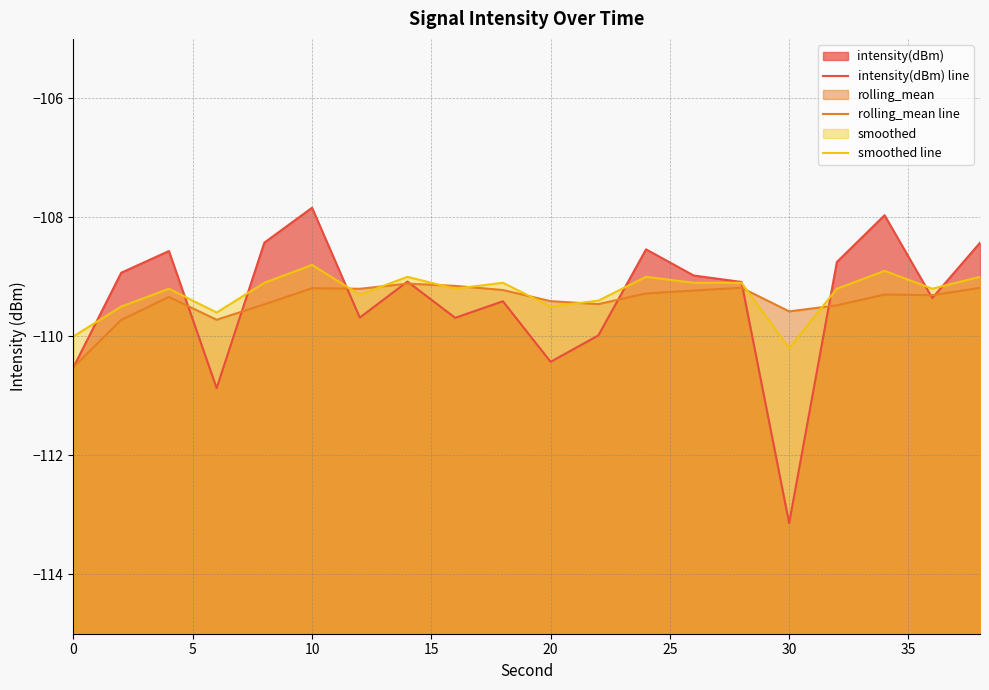

What is the value of the smoothed line point at the 14th from the left?

-109.1